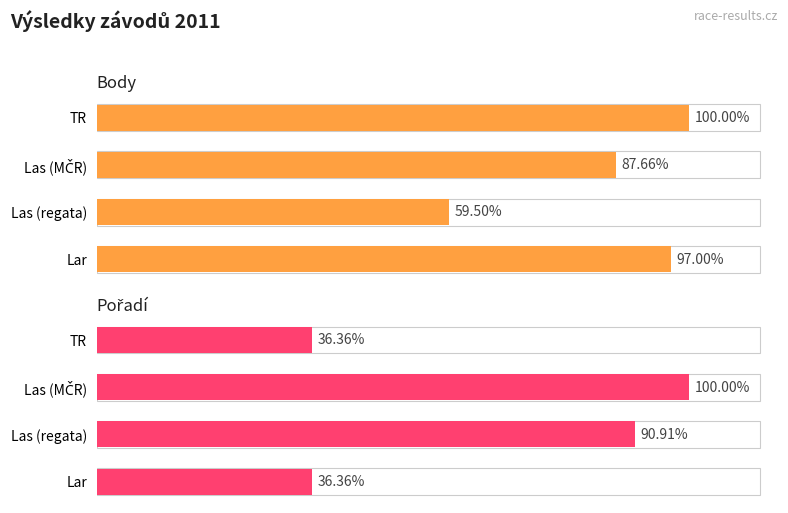

What are all the series names shown in the legend?

Body, Pořadí